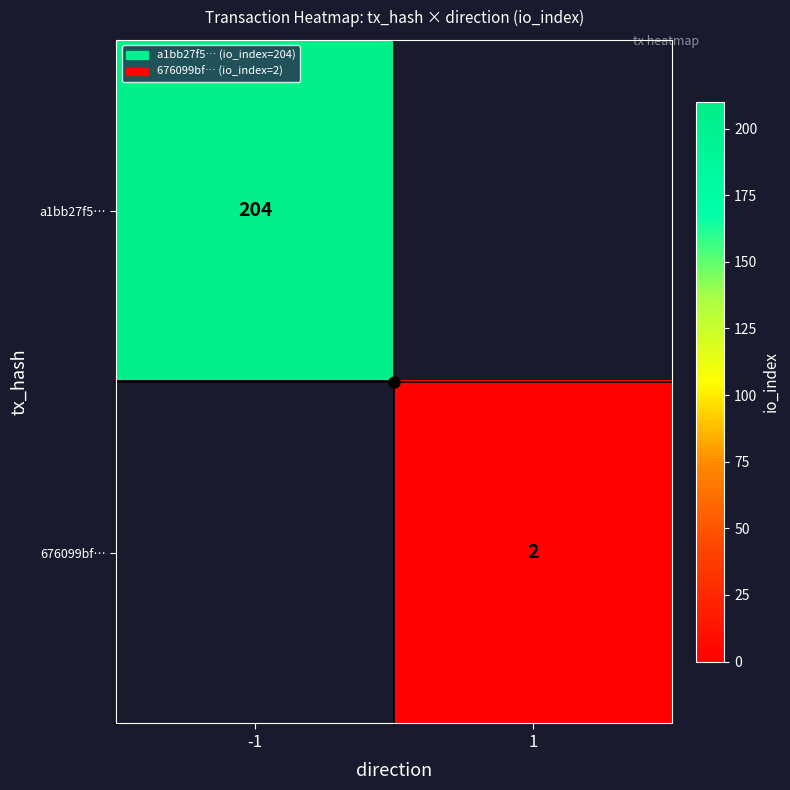

Is the value of 676099bf… at 1 greater than the value of a1bb27f5… at -1?

No